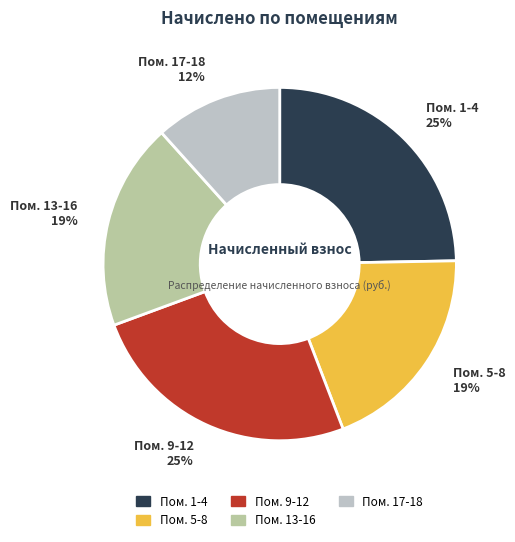

To the nearest percent, what percentage of the pie is Пом. 13-16?

19%